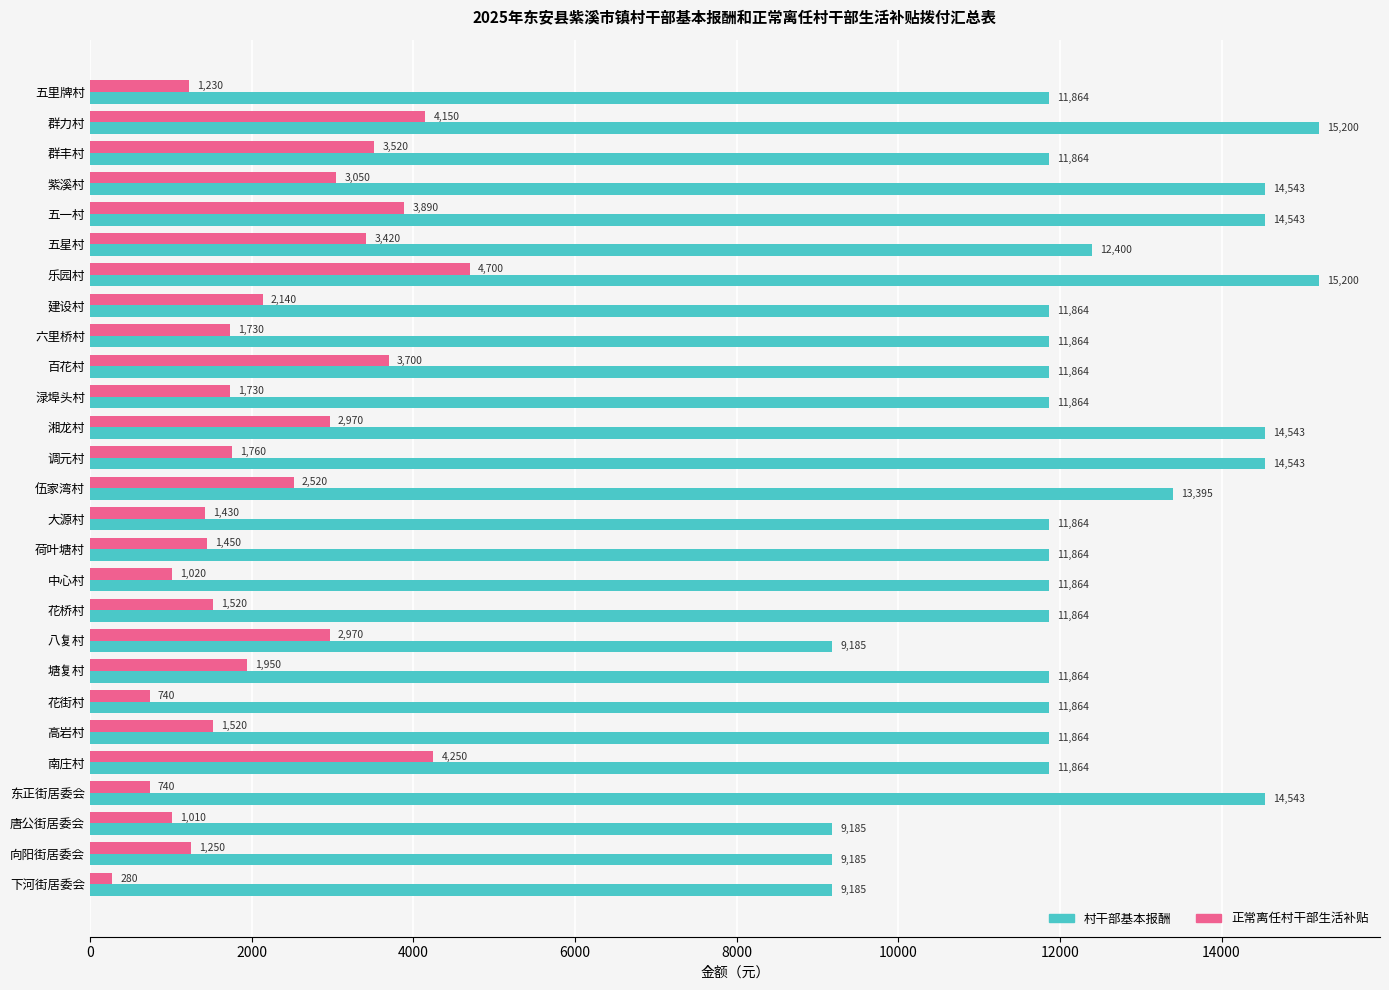

Rank the series by their maximum value, from highest to lowest.

村干部基本报酬, 正常离任村干部生活补贴